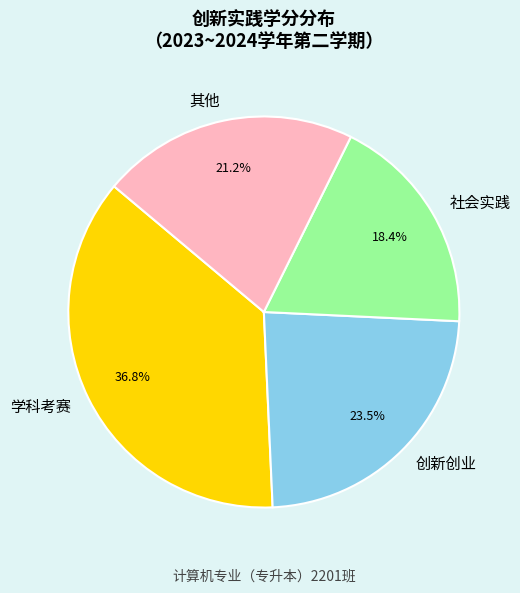

Which slice is the smallest?

社会实践